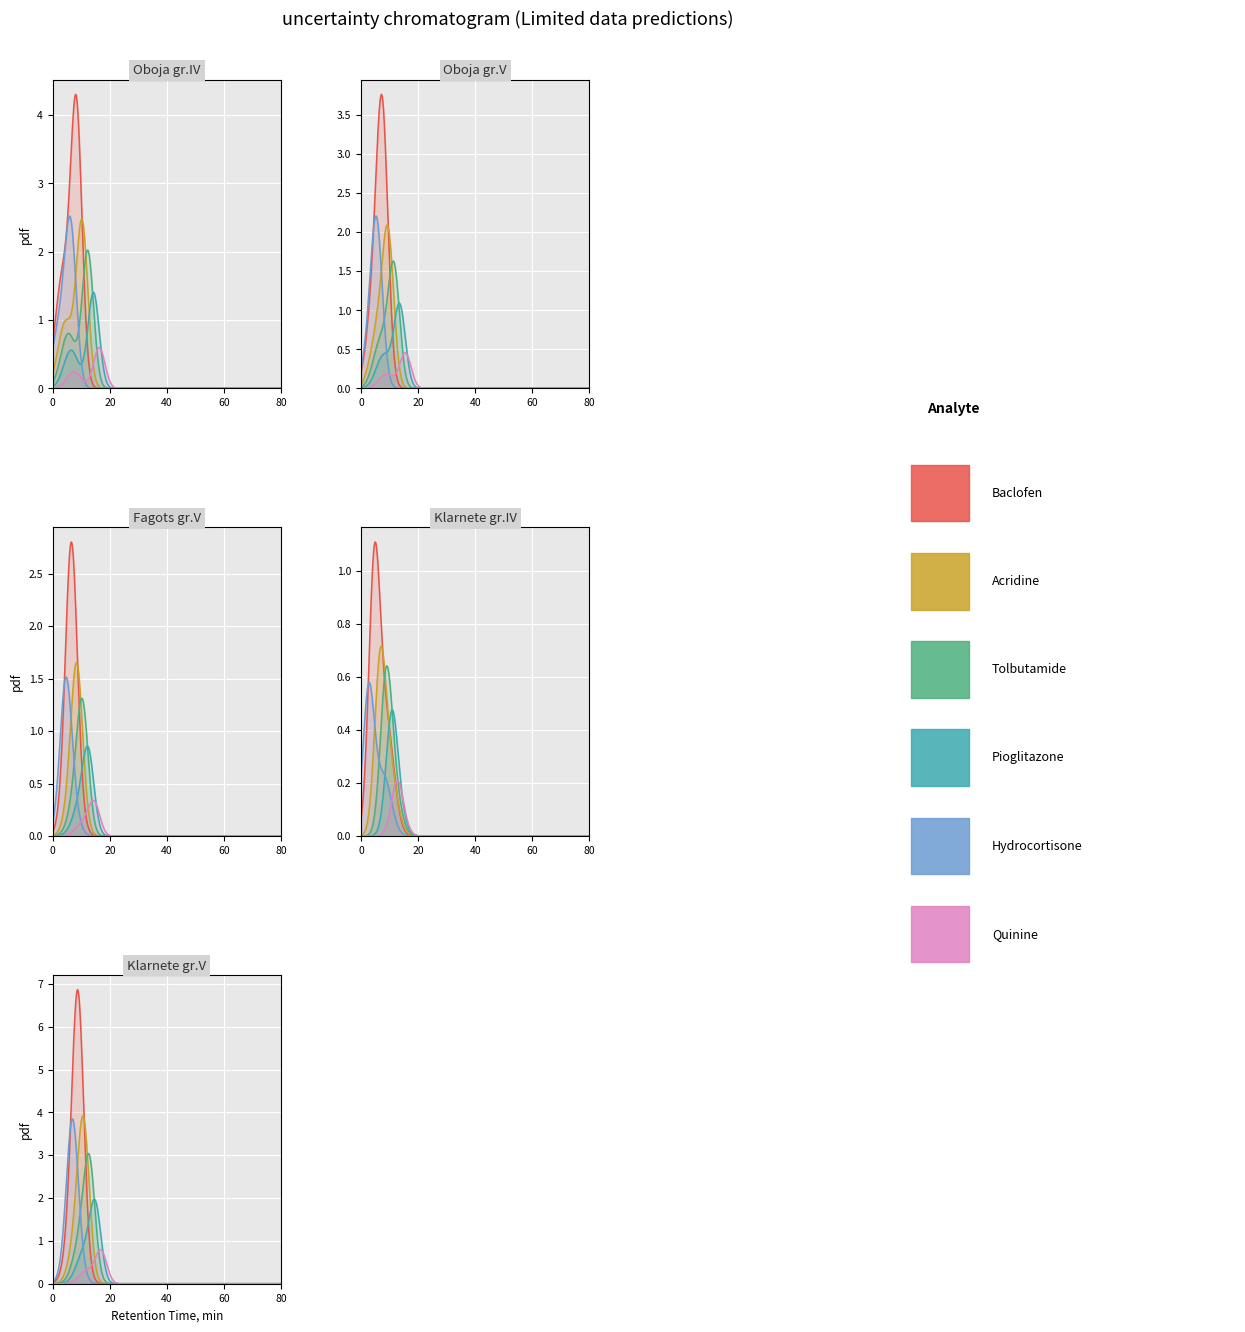

Which series has the largest range (max minus min)?

Baclofen